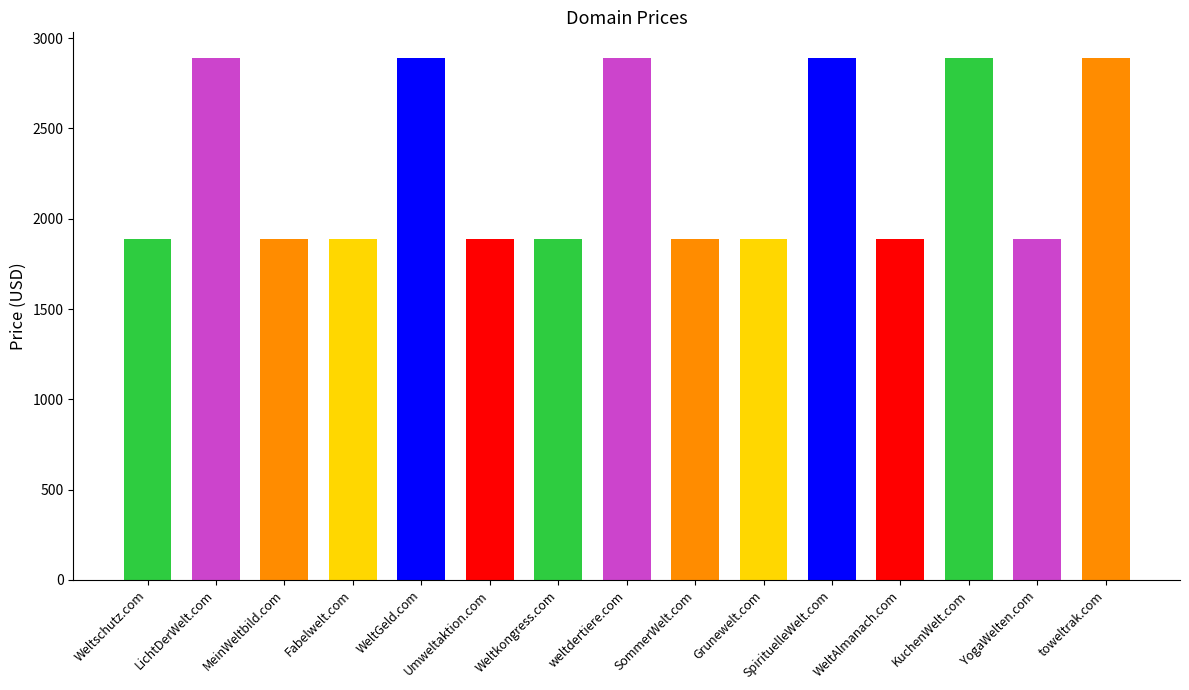

True or false: the data shows 2888 at SpirituelleWelt.com.

True